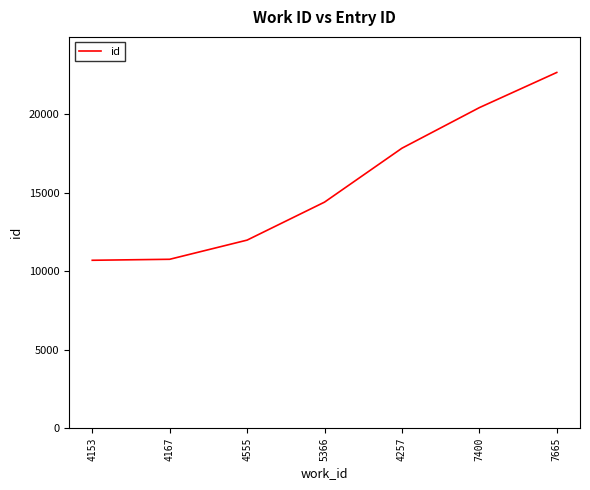

How many series are shown in this chart?

1